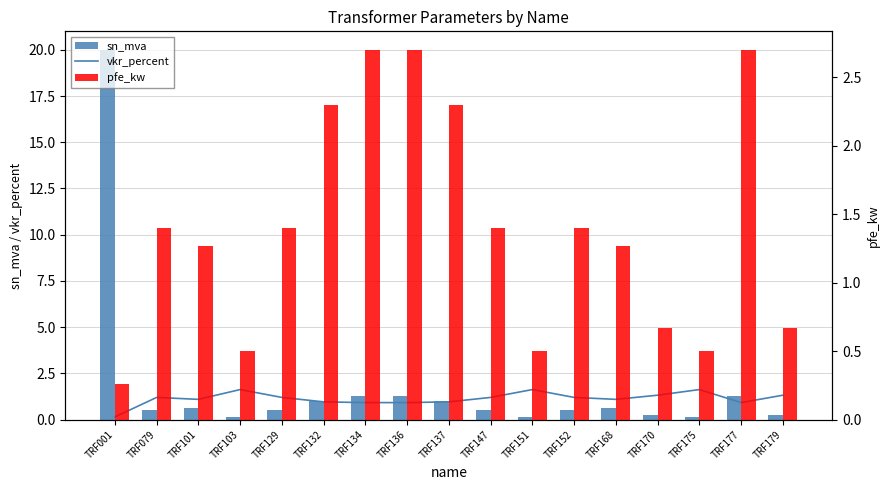

The vkr_percent series shows 1.2 at TRF129. True or false?

True